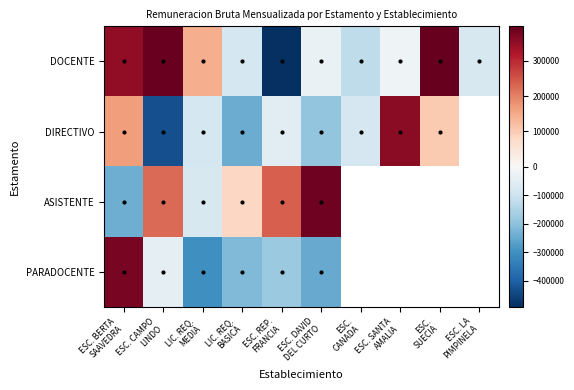

How many categories are shown in the chart?

10